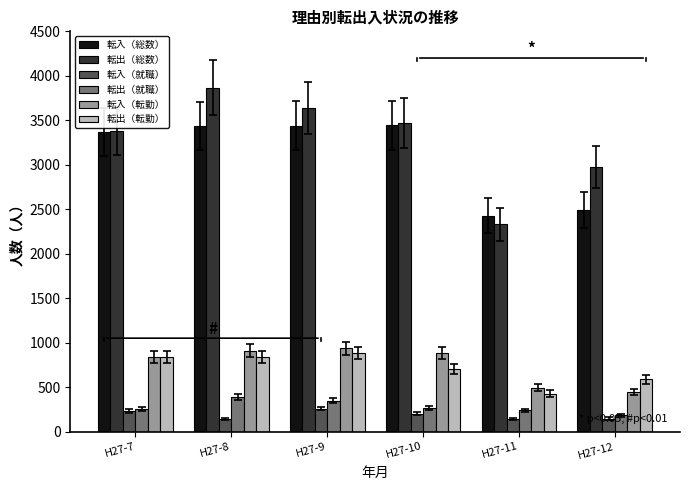

What is the difference between the second highest and minimum values in the 転出（就職） series?

162.8